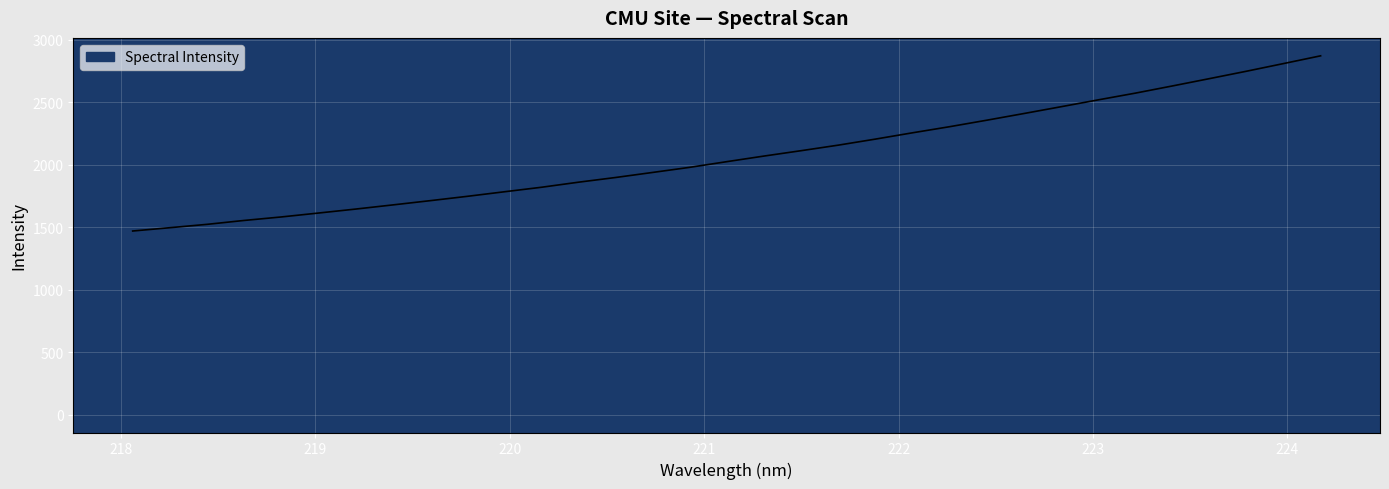

What is the greatest value displayed?

2869.5